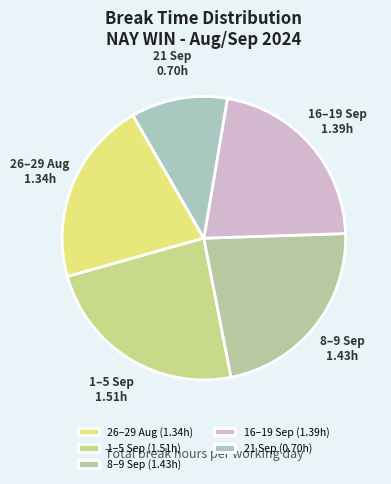

Does any single category account for the majority?

No